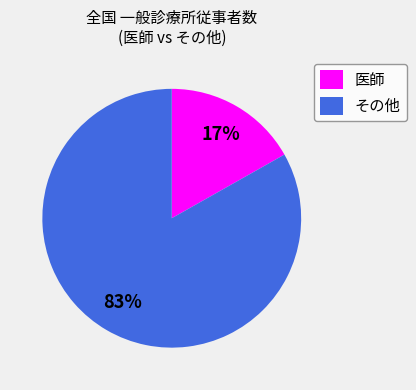

Which has a higher value, その他 or 医師?

その他